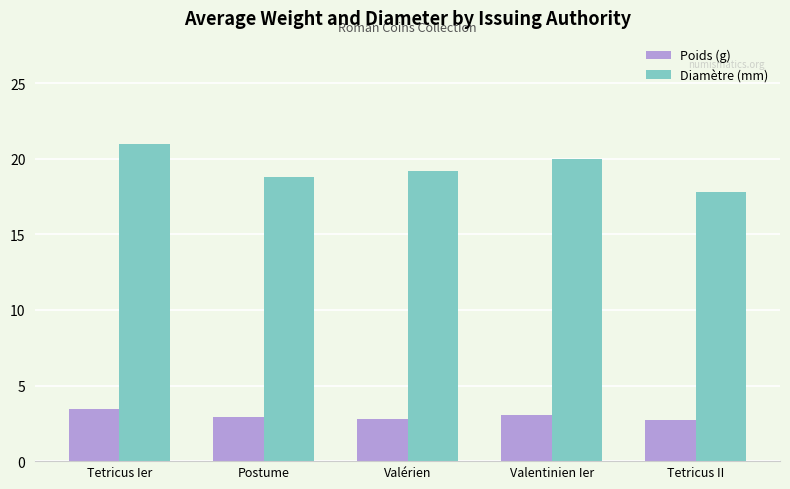

Rank the series by their average value, from highest to lowest.

Diamètre (mm), Poids (g)